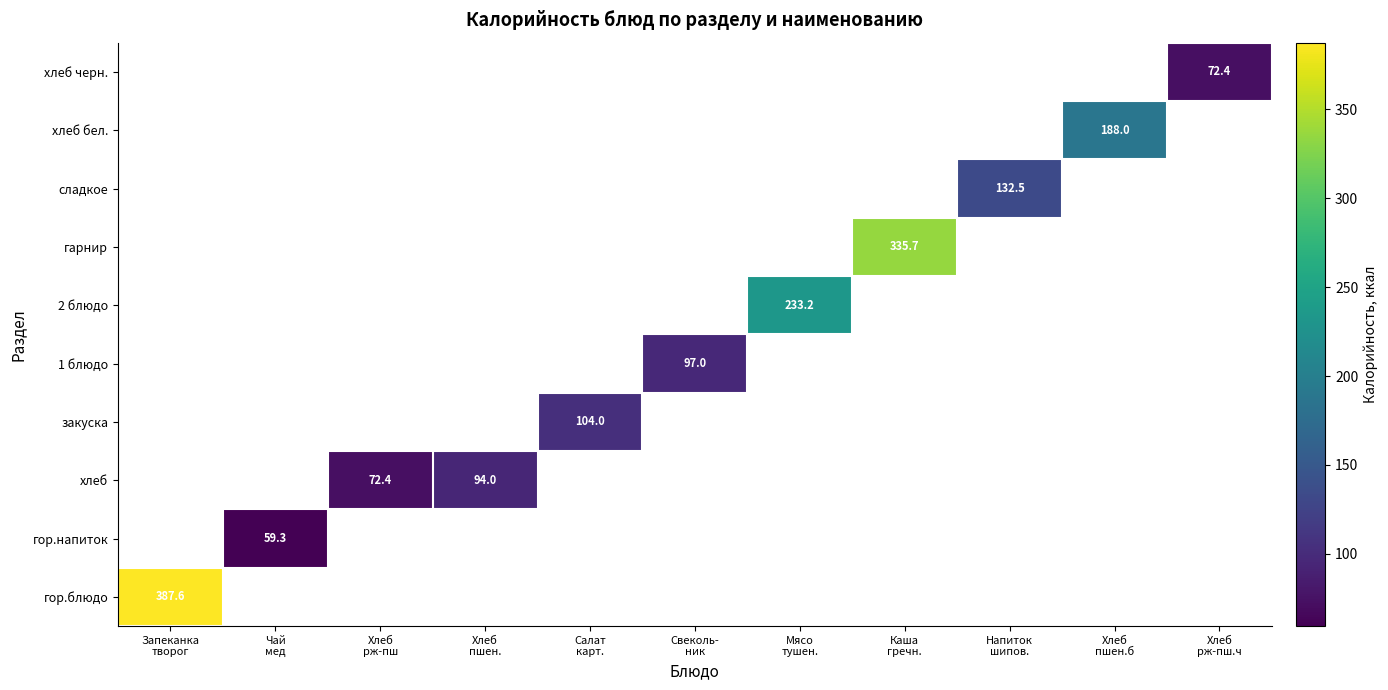

How many positive values does the гор.блюдо series have?

1